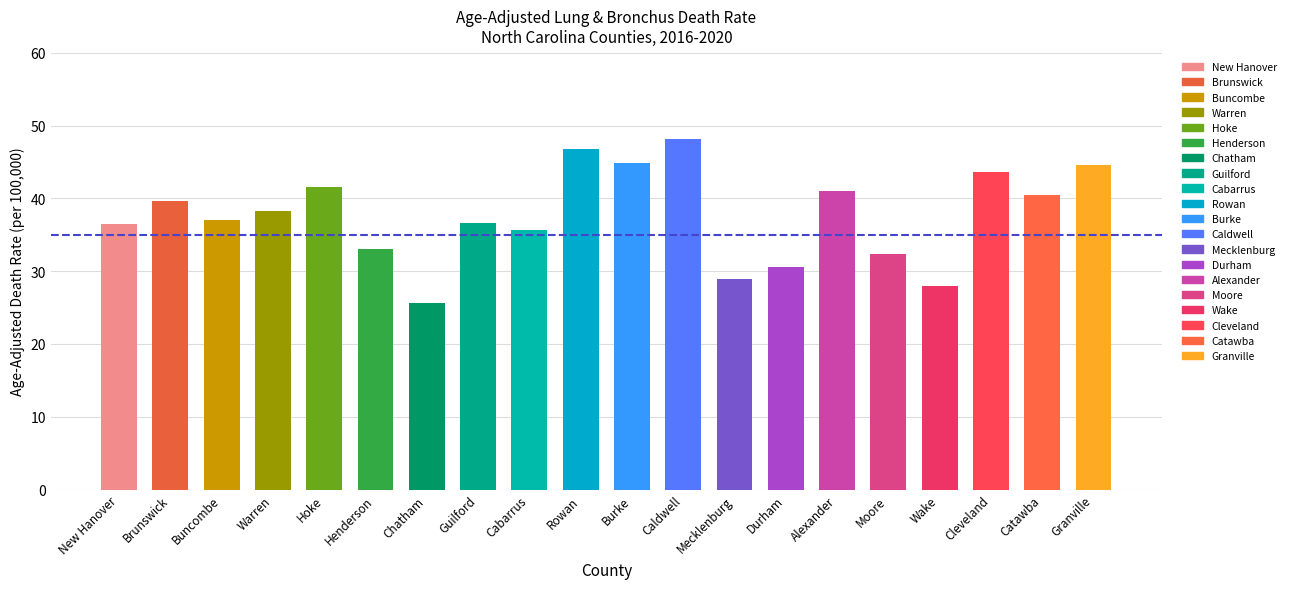

What is the minimum value shown in the chart?

25.6